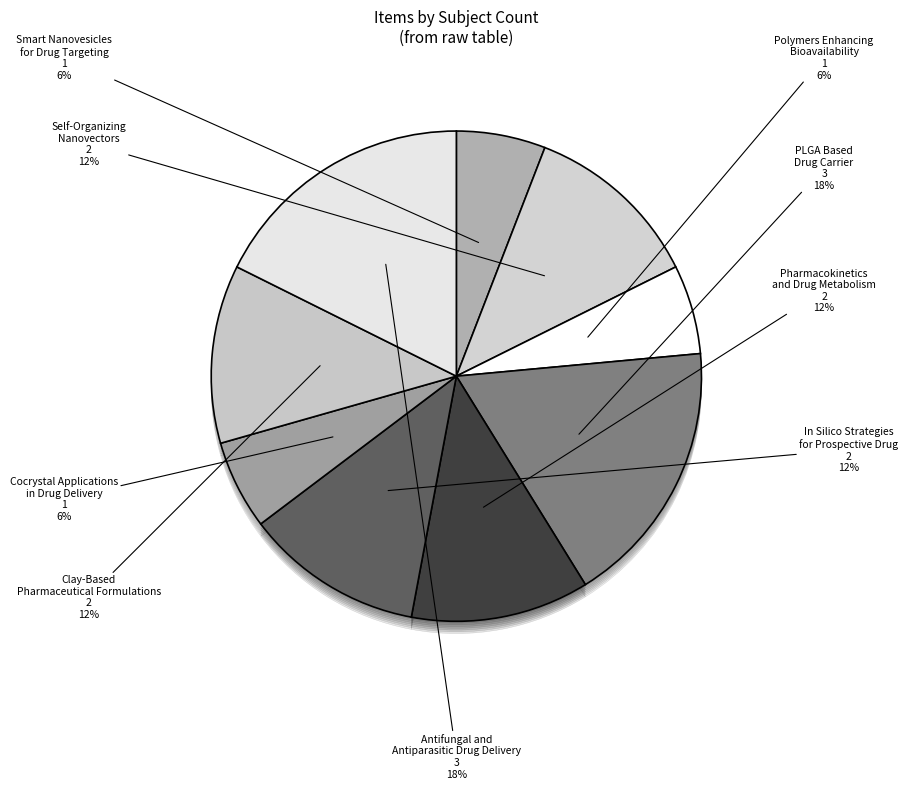

Is there any slice that represents more than half of the pie?

Yes